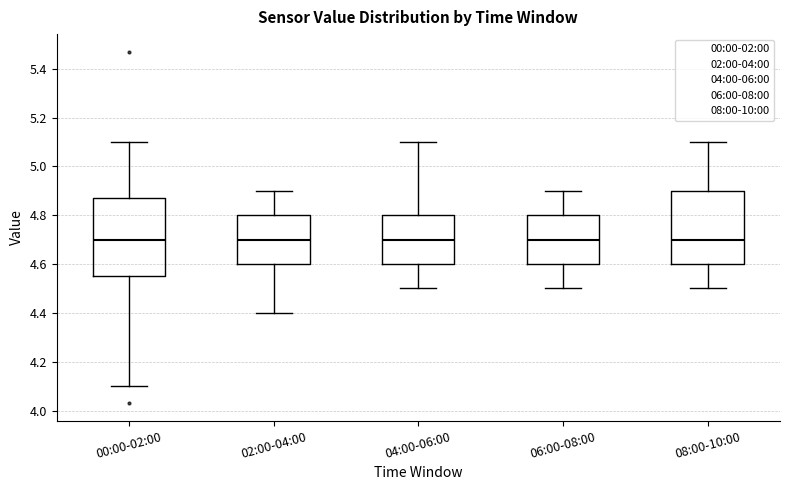

Reading left to right, read every box against the y-axis: the position of its median line, the range the box covers, and the ends of its whiskers. The values are not printed on the chart, so give them approximately, as read against the axis.

00:00-02:00: median 4.70, box 4.56 to 4.88, whiskers 4.10 to 5.10
02:00-04:00: median 4.70, box 4.60 to 4.80, whiskers 4.40 to 4.90
04:00-06:00: median 4.70, box 4.60 to 4.80, whiskers 4.50 to 5.10
06:00-08:00: median 4.70, box 4.60 to 4.80, whiskers 4.50 to 4.90
08:00-10:00: median 4.70, box 4.60 to 4.90, whiskers 4.50 to 5.10